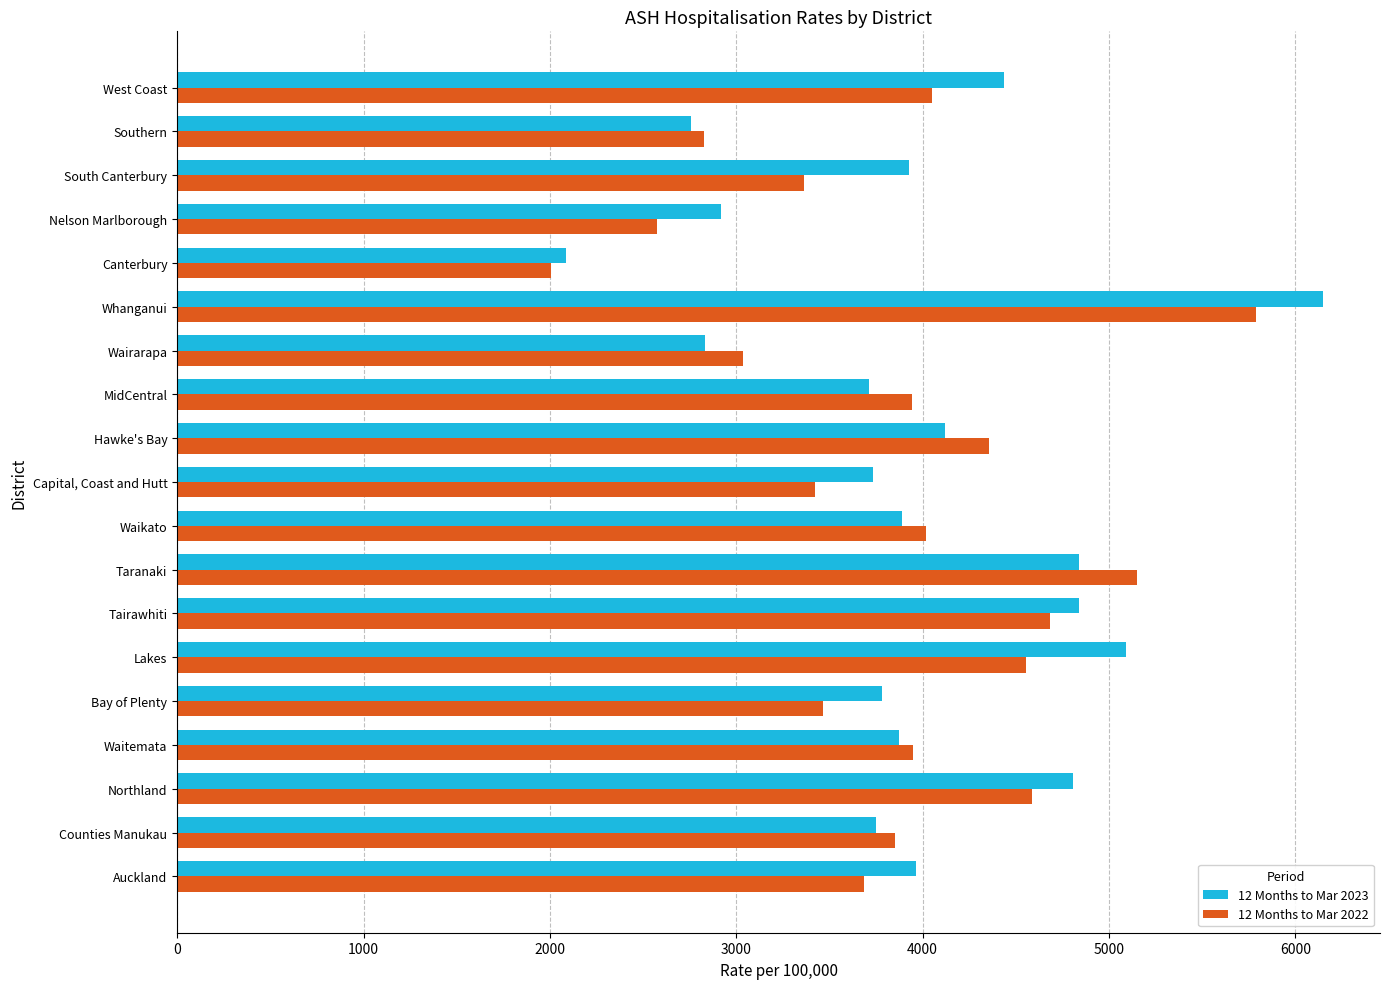

Which series has the widest spread of values?

12 Months to Mar 2023